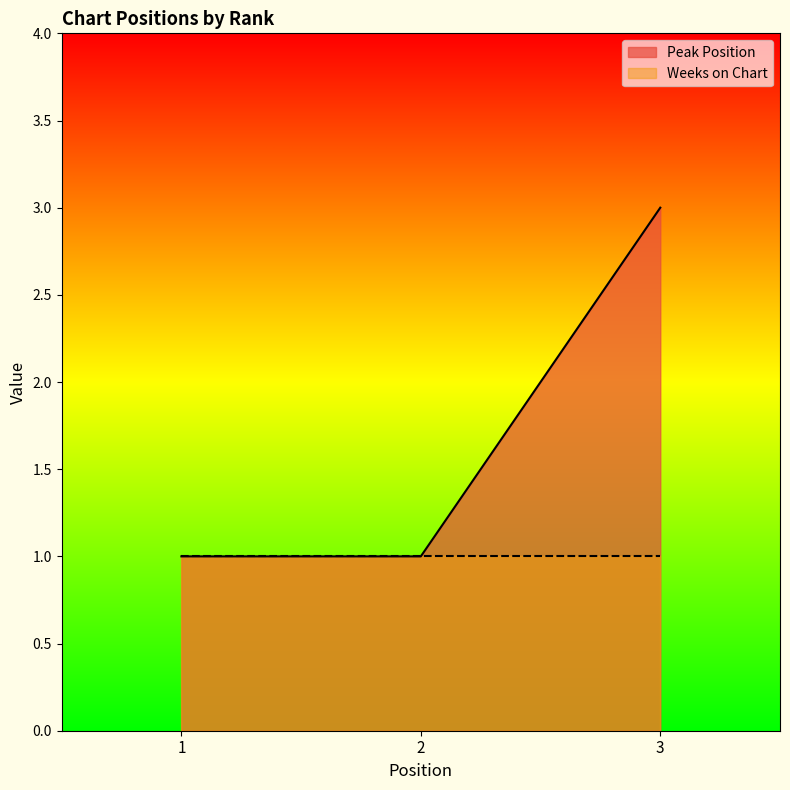

How many data points does each series have?

3